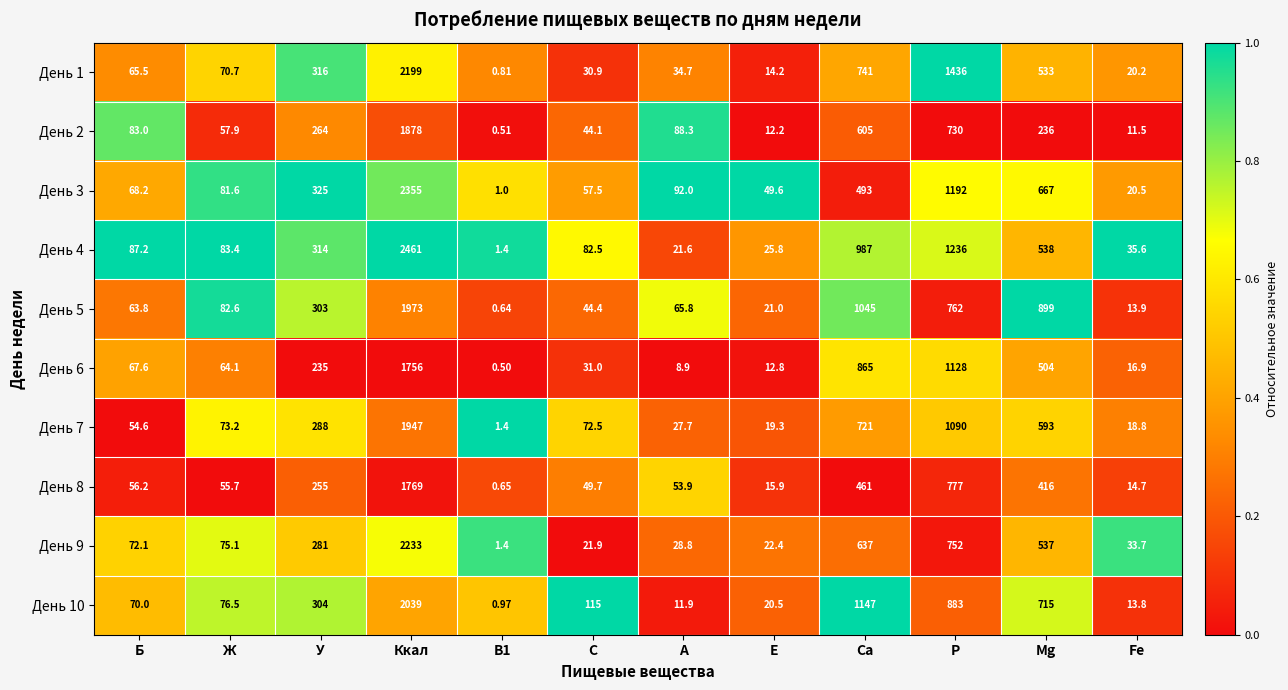

At which label does День 8 reach its peak?

Ккал